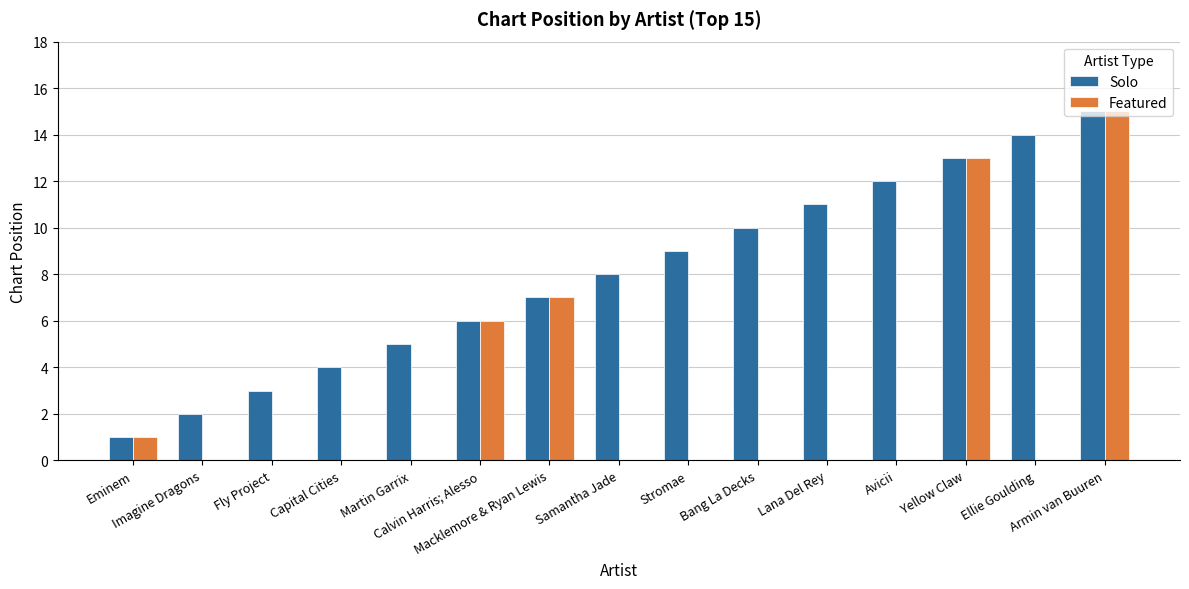

Reading left to right, list all the values displayed in this chart.

Solo: Eminem=1	Imagine Dragons=2	Fly Project=3	Capital Cities=4	Martin Garrix=5	Calvin Harris; Alesso=6	Macklemore & Ryan Lewis=7	Samantha Jade=8	Stromae=9	Bang La Decks=10	Lana Del Rey=11	Avicii=12	Yellow Claw=13	Ellie Goulding=14	Armin van Buuren=15
Featured: Eminem=1	Imagine Dragons=0	Fly Project=0	Capital Cities=0	Martin Garrix=0	Calvin Harris; Alesso=6	Macklemore & Ryan Lewis=7	Samantha Jade=0	Stromae=0	Bang La Decks=0	Lana Del Rey=0	Avicii=0	Yellow Claw=13	Ellie Goulding=0	Armin van Buuren=15